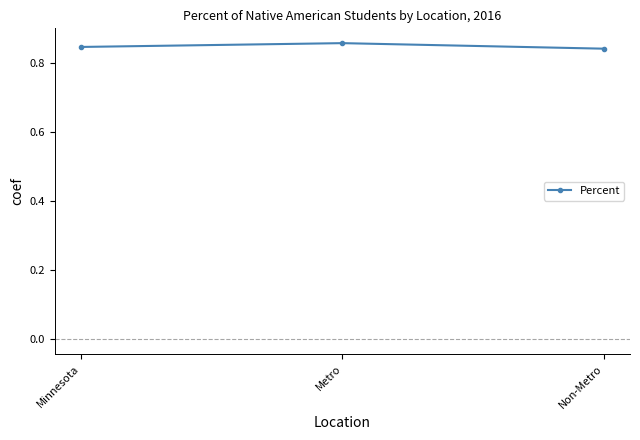

What is the label of the 2nd point from the right?

Metro